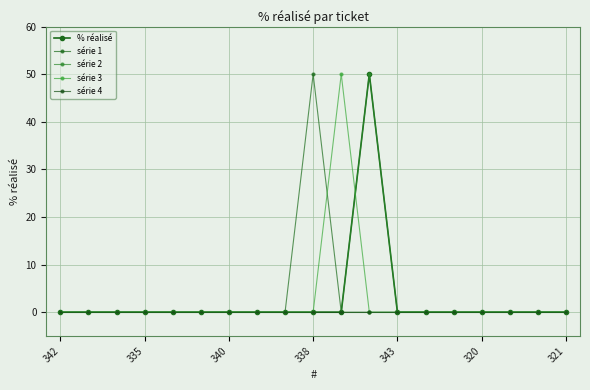

Does the chart have visible grid lines?

Yes